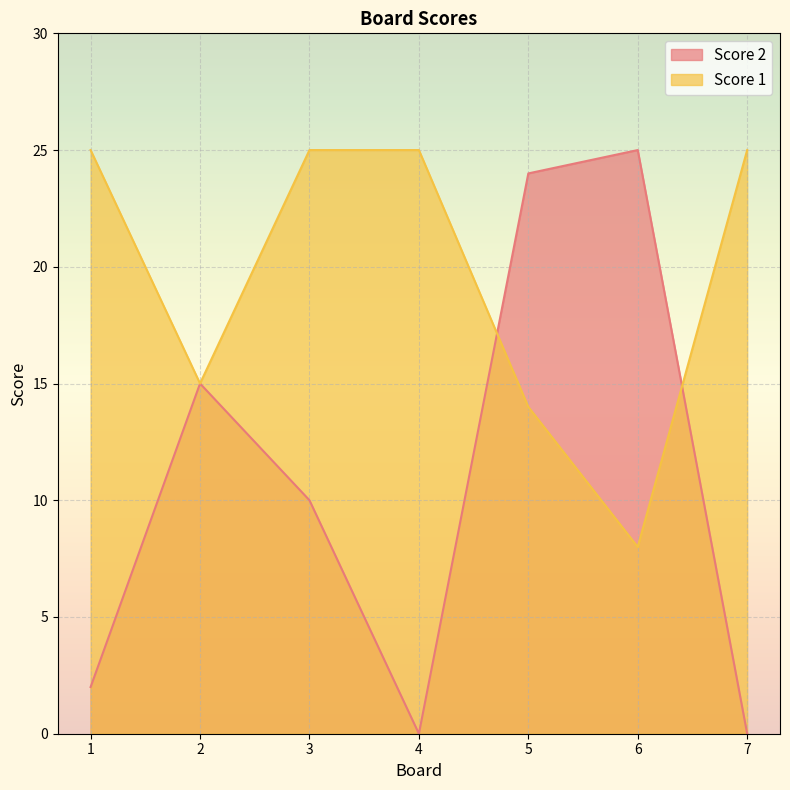

List the labels in order of Score 2 value, largest first.

6, 5, 2, 3, 1, 4, 7